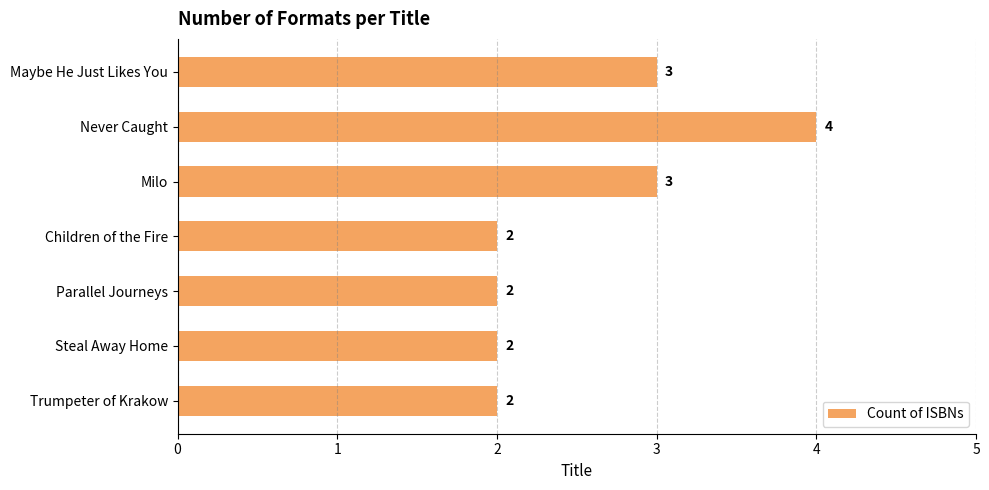

Does the chart contain any negative values?

No